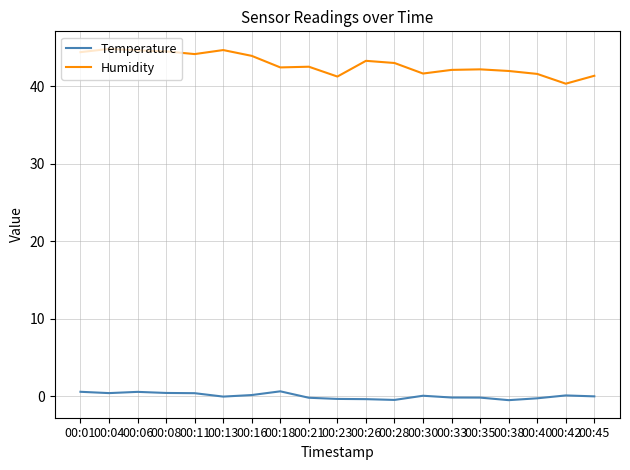

How many lines are shown in the chart?

2